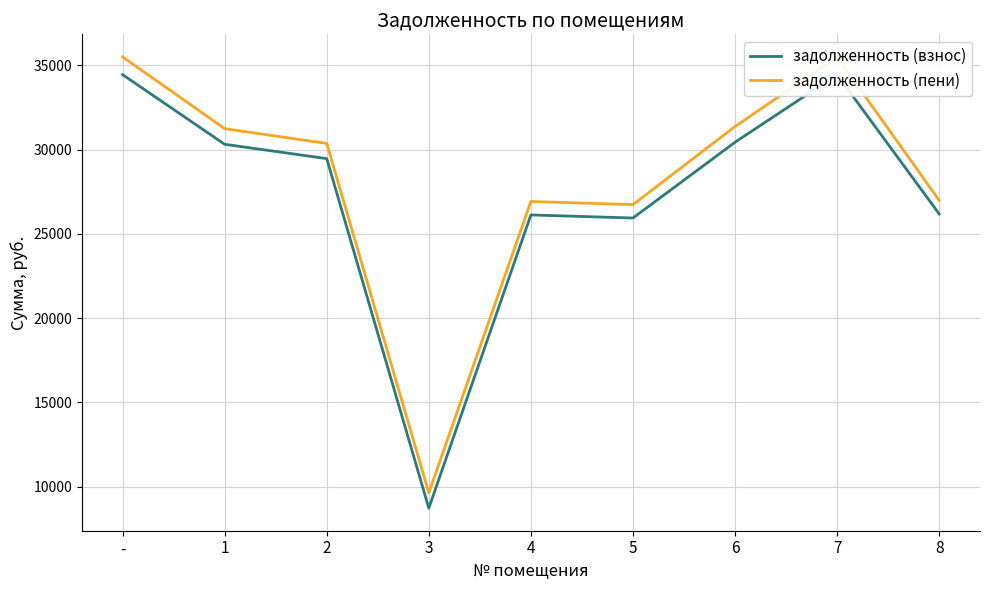

Reading left to right, what are all the values shown in this chart?

задолженность (взнос): -=34448.8	1=30317.4	2=29466.7	3=8725.8	4=26125.1	5=25942.9	6=30438.7	7=34448.8	8=26185.8
задолженность (пени): -=35503.4	1=31245.5	2=30368.8	3=9631.6	4=26924.9	5=26737.1	6=31370.6	7=35503.4	8=26987.5